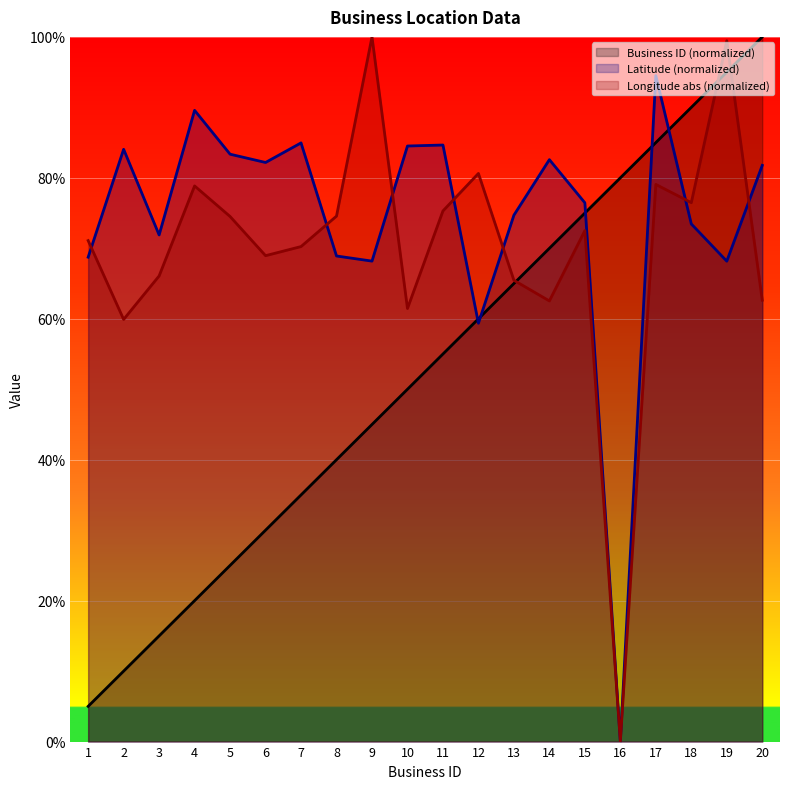

How many values in latitude are above zero?

19